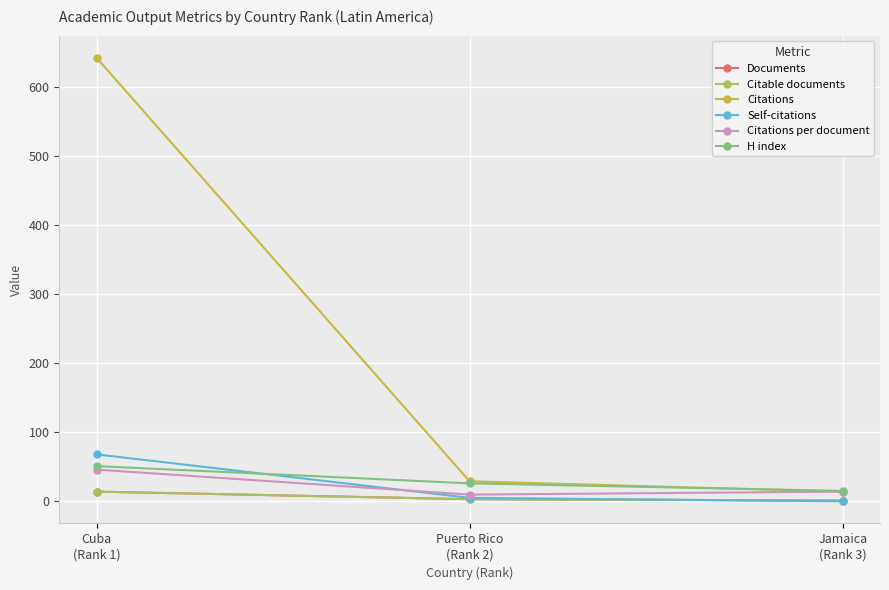

Which series has the largest total across all categories?

Citations